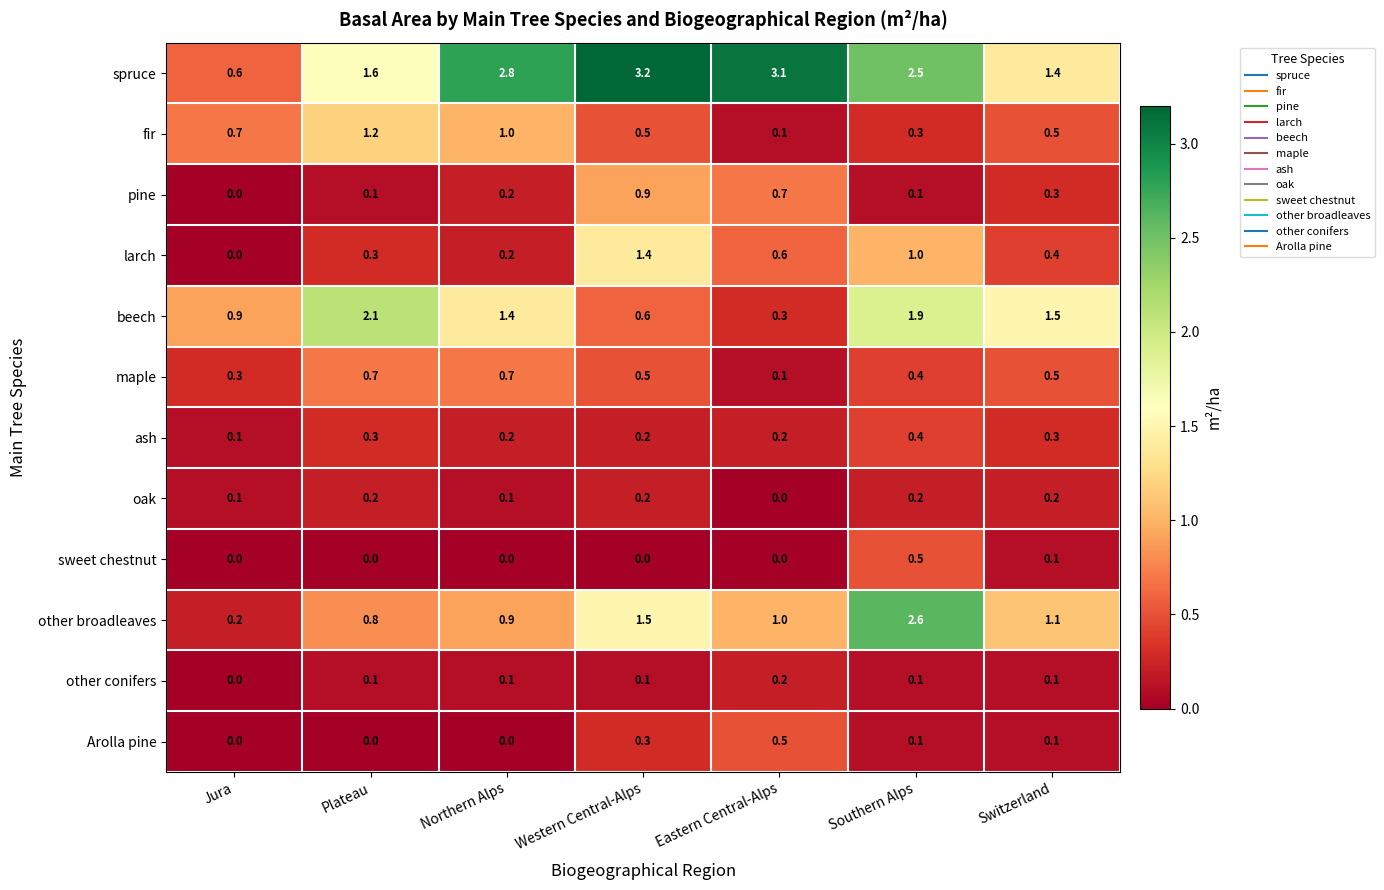

What is the sum of the beech values at Plateau and Northern Alps?

3.5